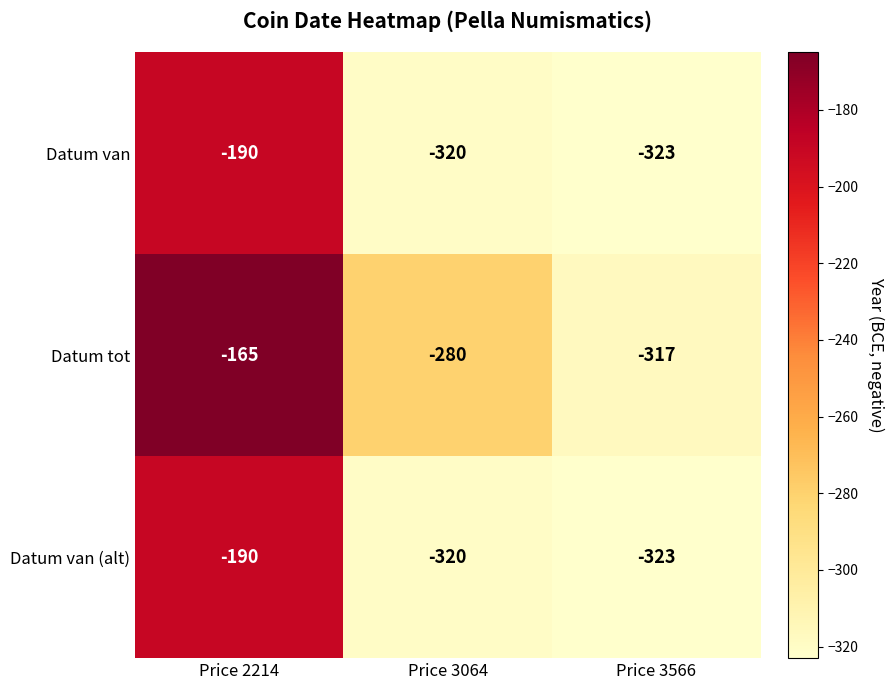

What is the sum of all Datum van values?

-833